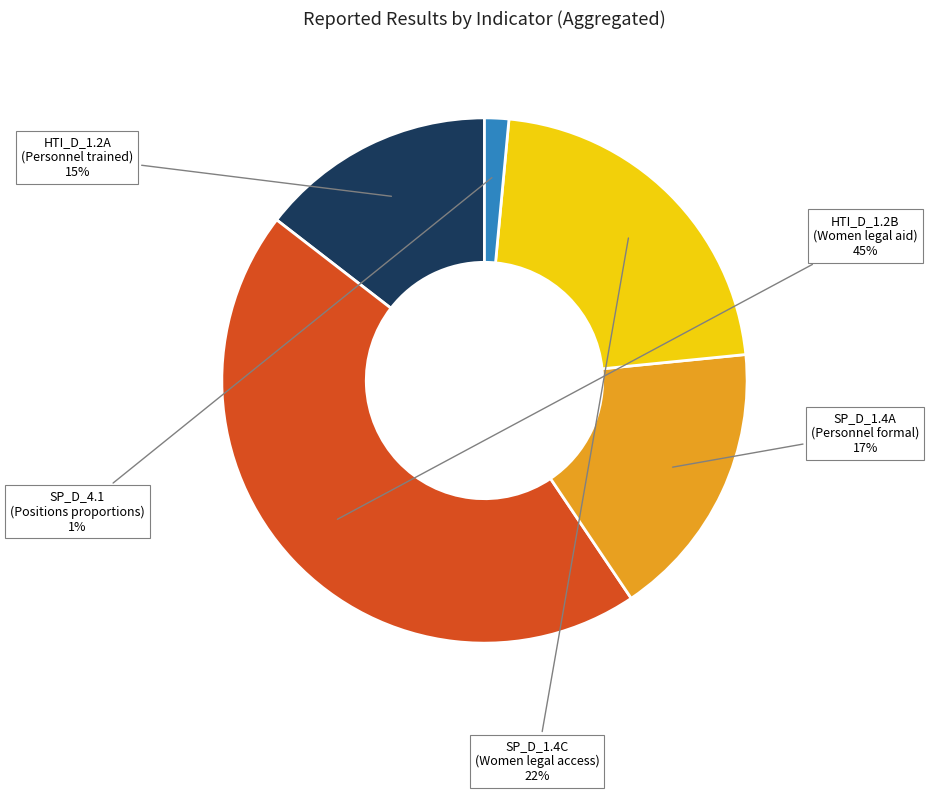

Do HTI_D_1.2A (Personnel trained) and SP_D_1.4A (Personnel formal) together represent more than half of the pie?

No